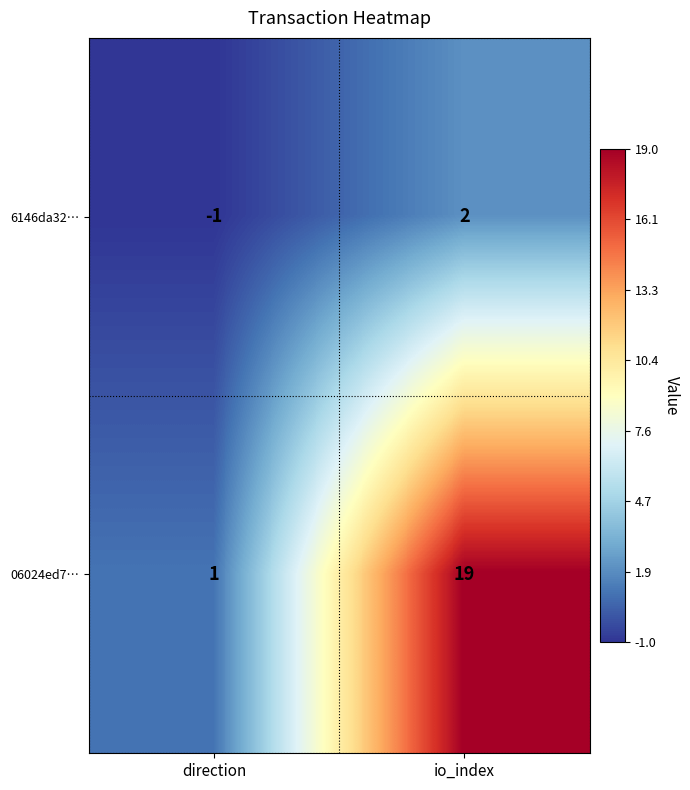

Is it true that 6146da32… equals 2 at io_index?

True